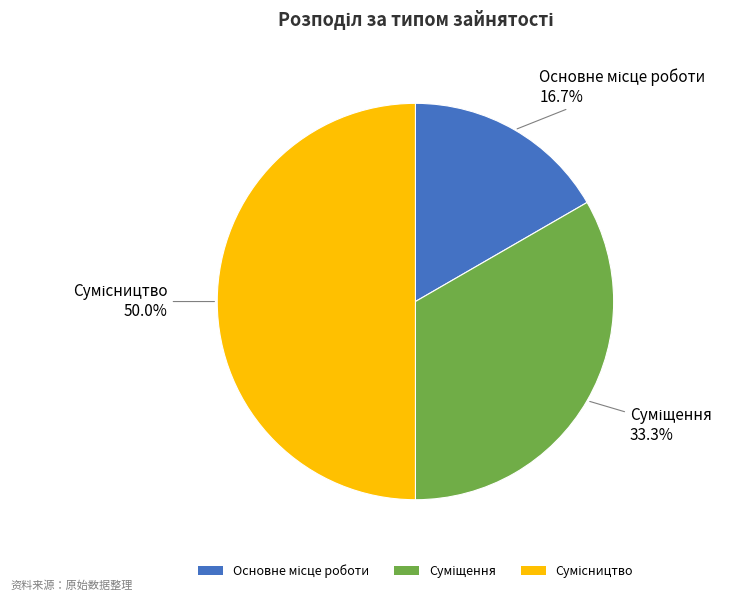

Is it true that Основне місце роботи is 2% of the pie?

False